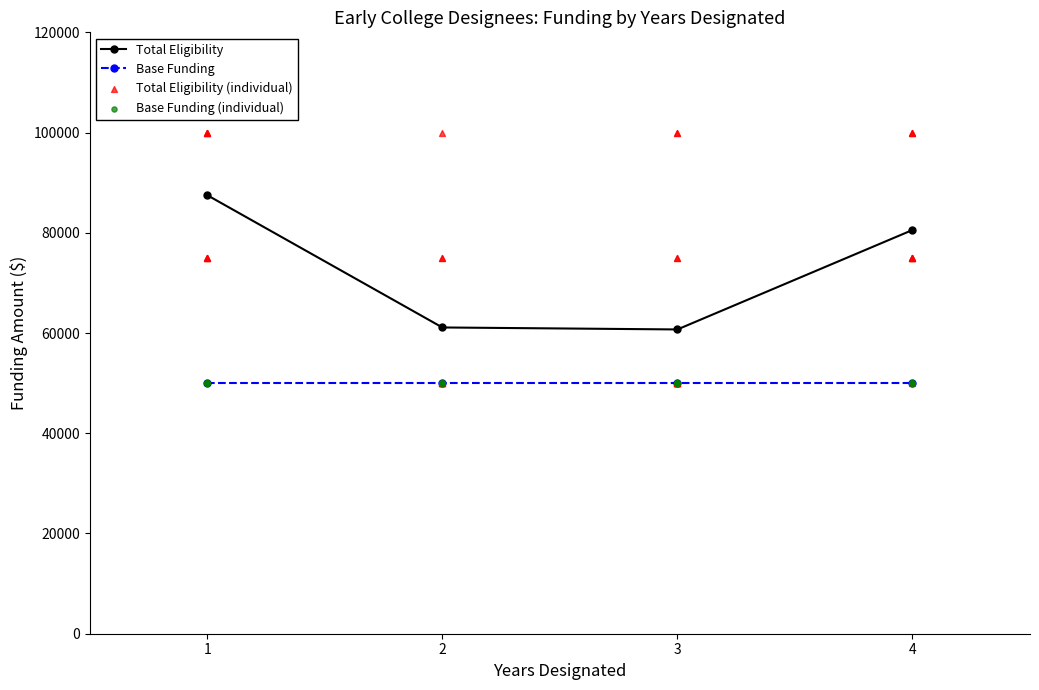

Which has a higher value, 1 or 3?

1